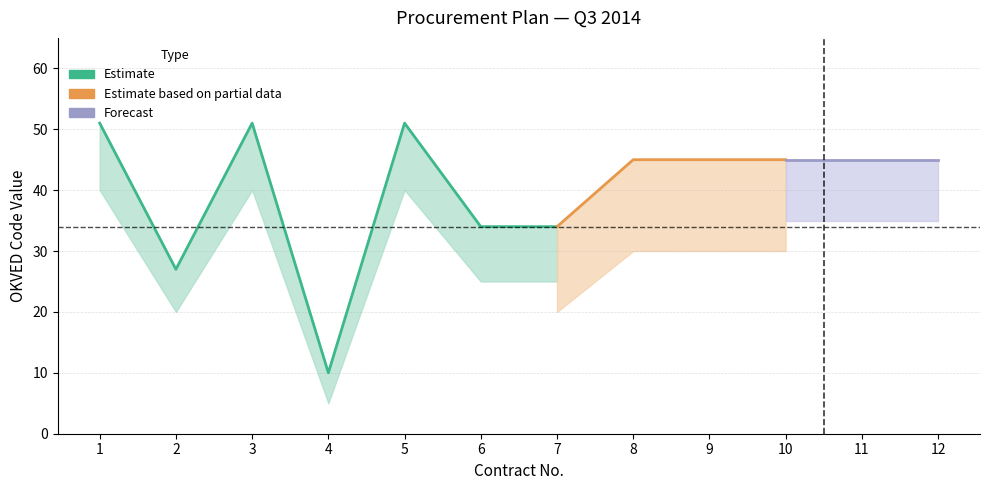

Where does the Код по ОКВЭД series first go above 45?

1